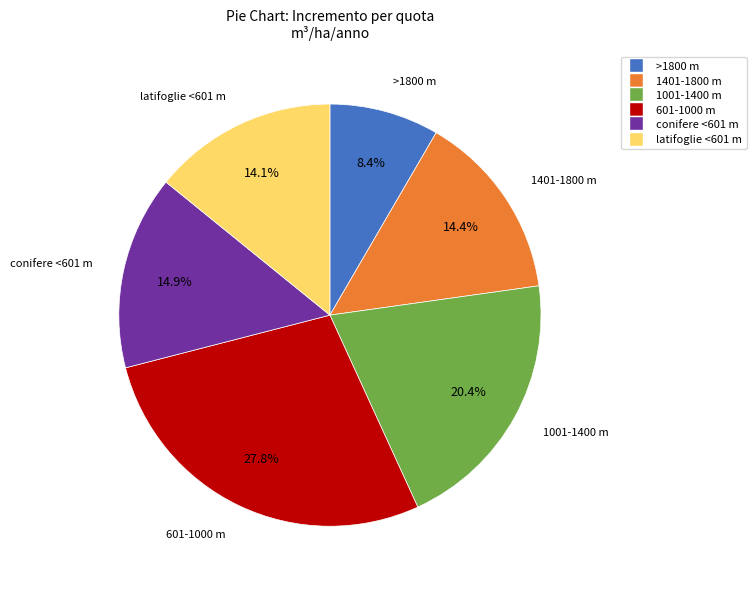

How many slices are in this pie chart?

6